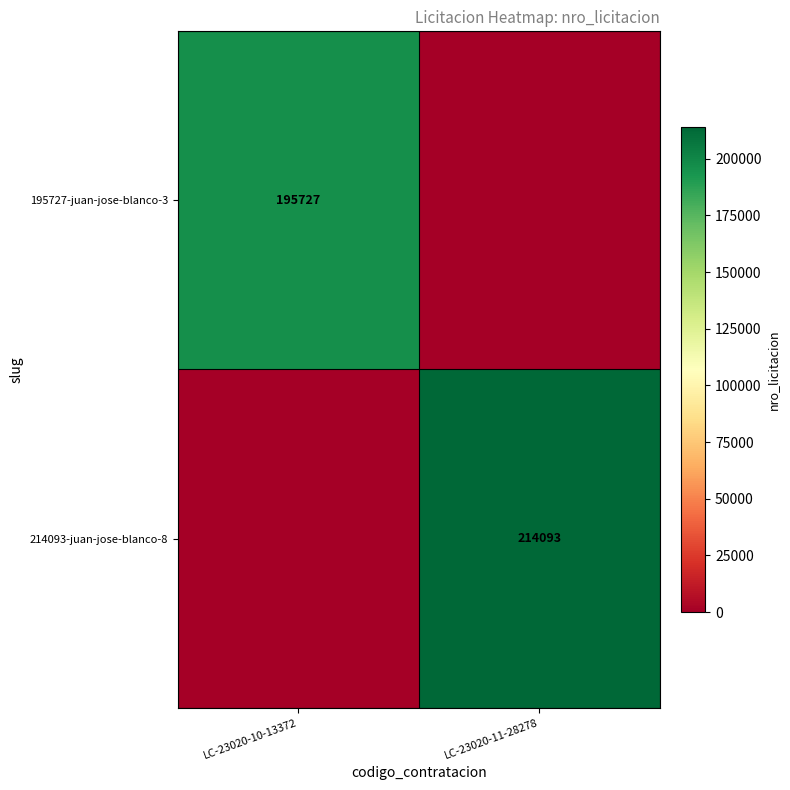

Is the value of 214093-juan-jose-blanco-8 at LC-23020-11-28278 greater than the value of 195727-juan-jose-blanco-3 at LC-23020-10-13372?

Yes